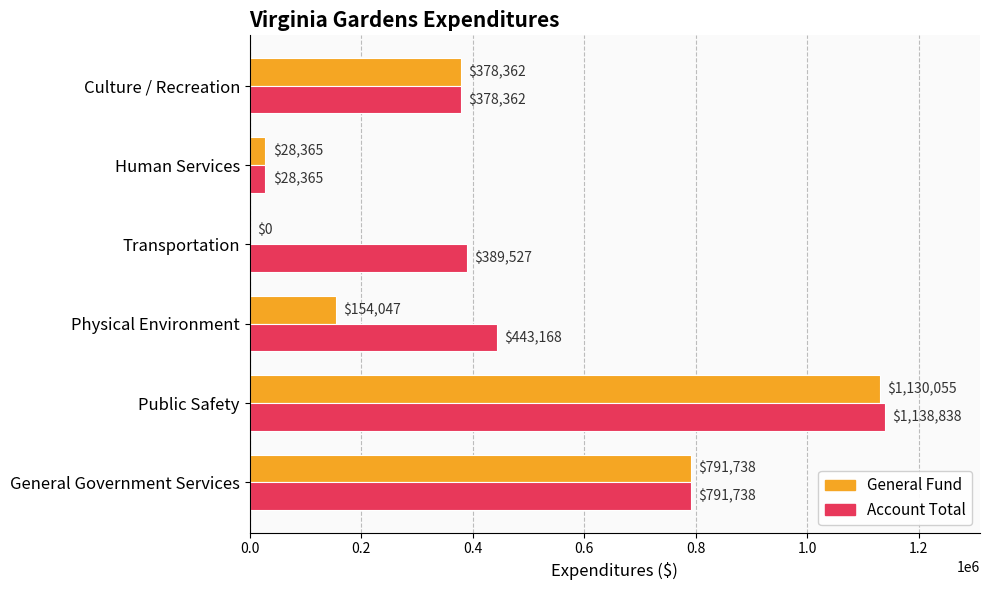

The value of General Fund at General Government Services is 268270. True or false?

False